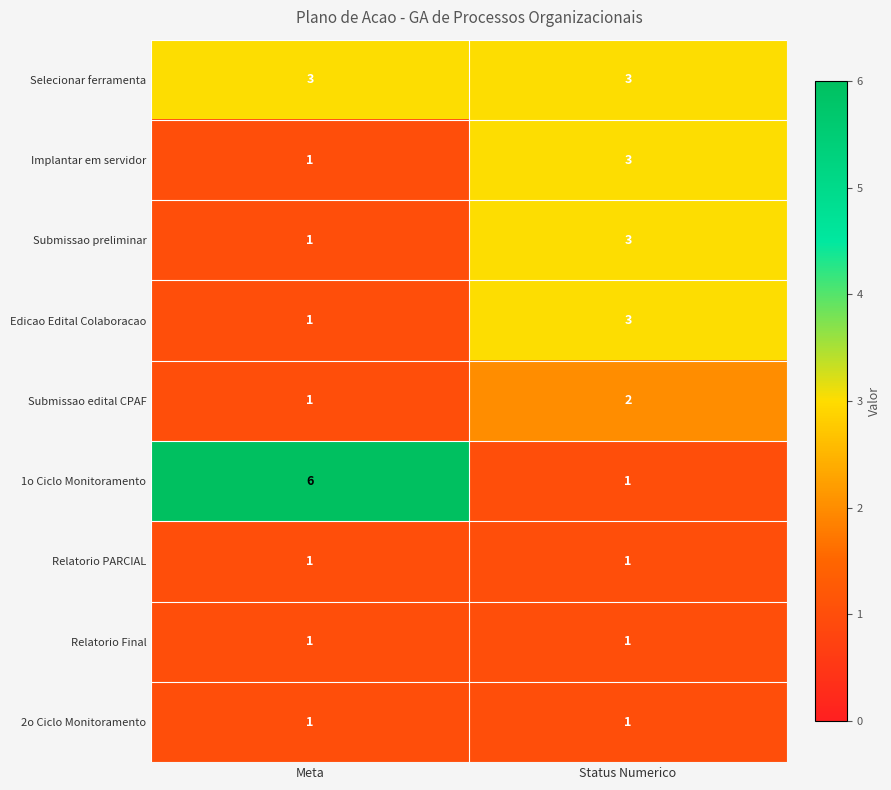

Which series has the largest range (max minus min)?

1o Ciclo Monitoramento